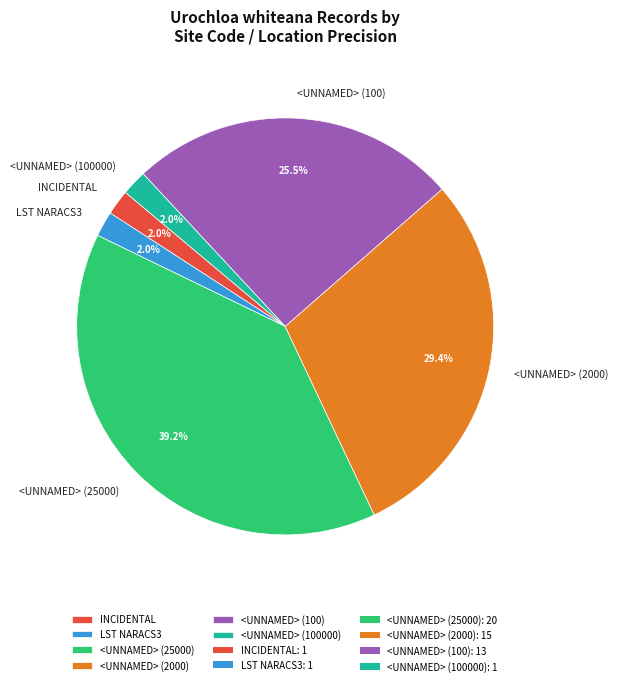

Approximately how many times larger is the value at INCIDENTAL compared to LST NARACS3?

1.0